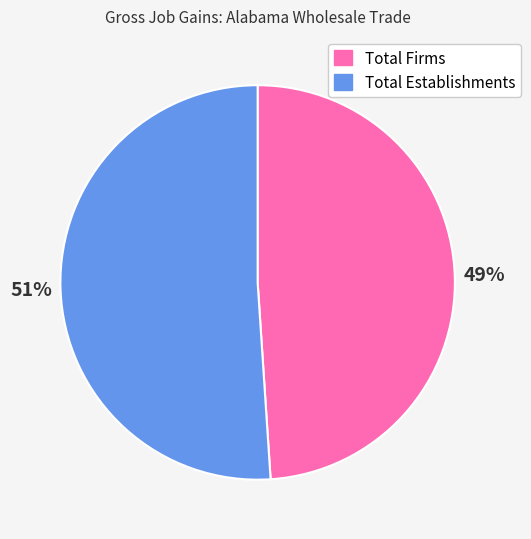

The Total Establishments slice represents 61% of the pie. True or false?

False